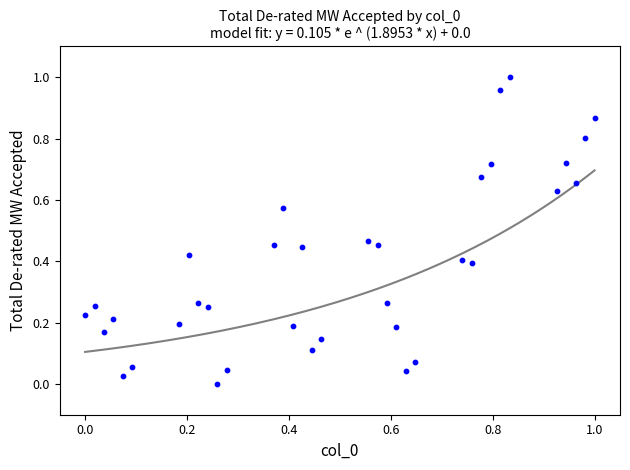

How many points are shown in the scatter plot?

35